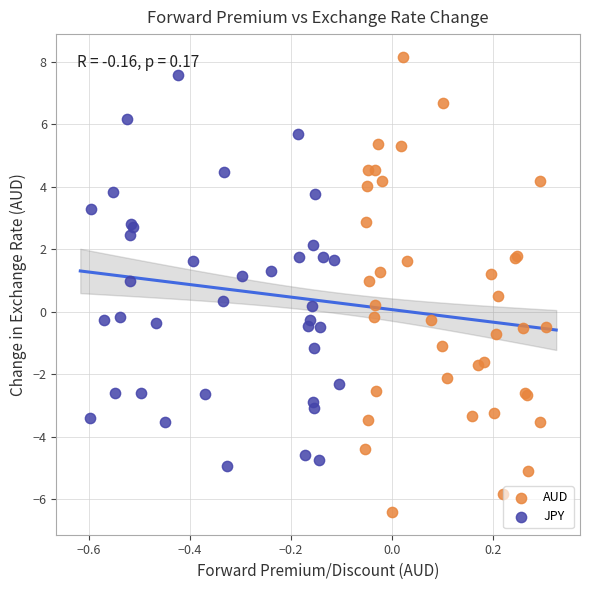

Which series reaches the minimum Y coordinate?

AUD